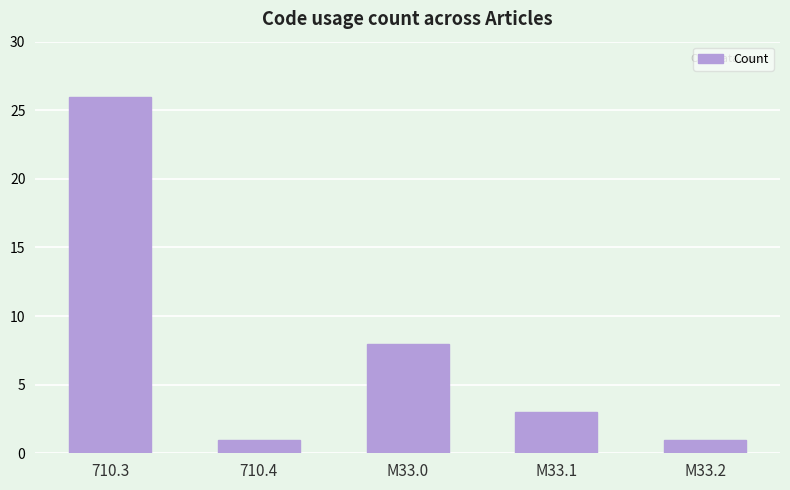

What value does the data have at M33.2?

1